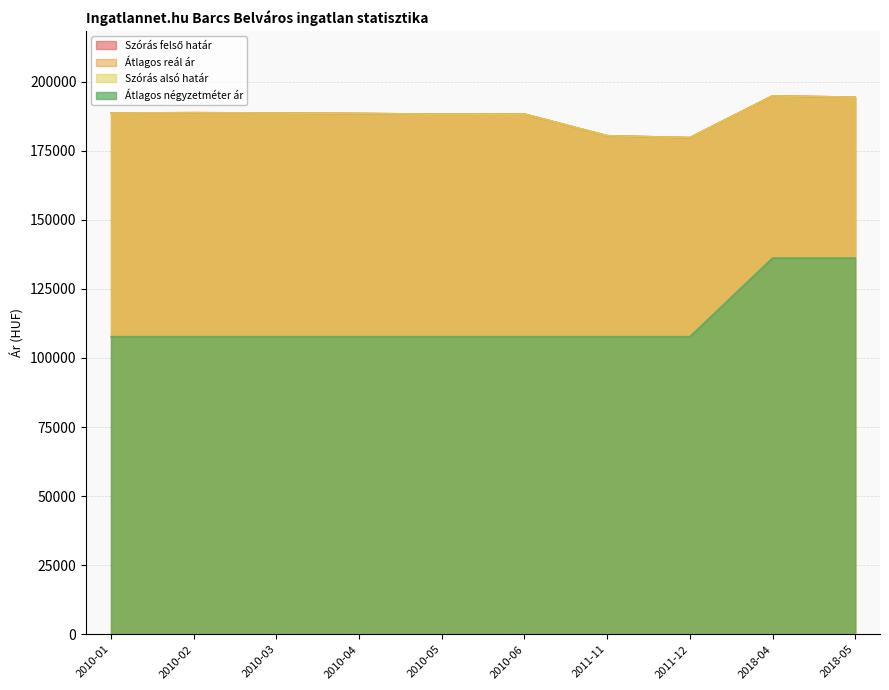

At which category does Szórás alsó határ reach its first local valley?

2010-05